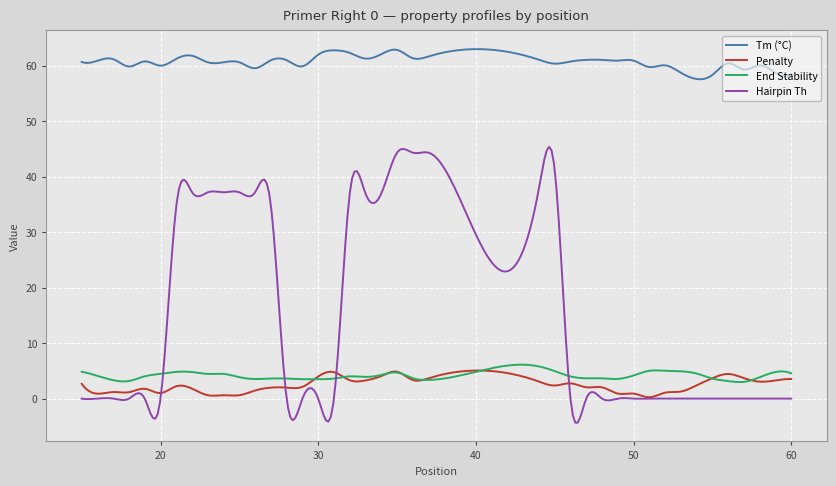

Which series has the widest spread of values?

Hairpin Th